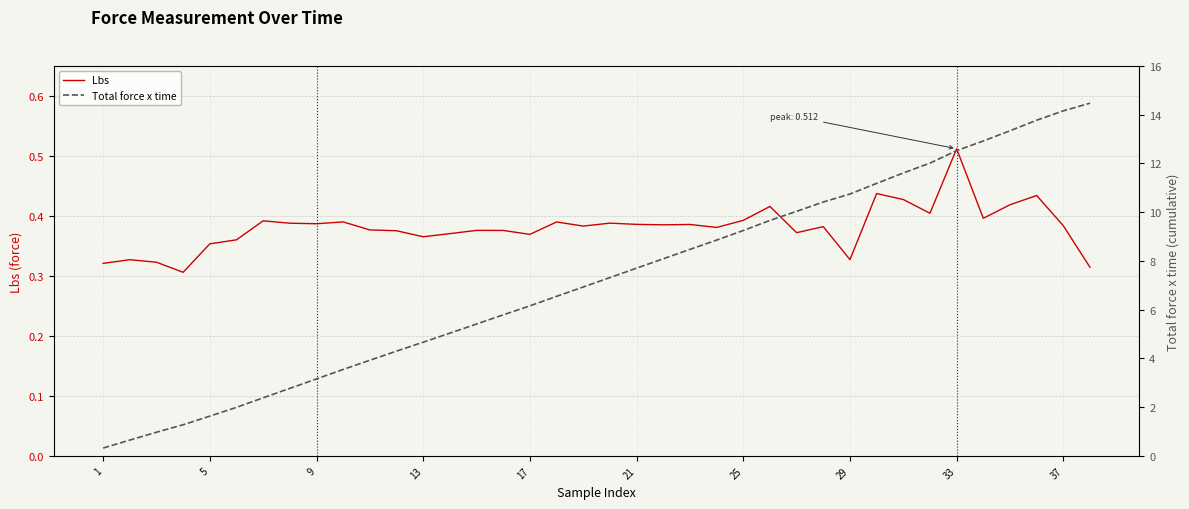

True or false: Lbs and Total force x time intersect in this chart.

False